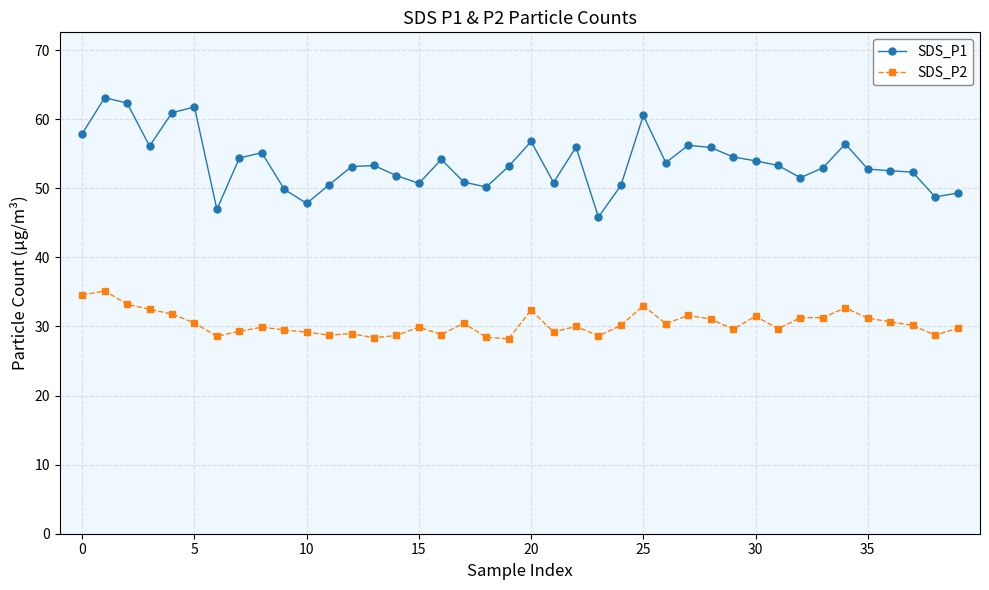

What are all the series names shown in the legend?

SDS_P1, SDS_P2